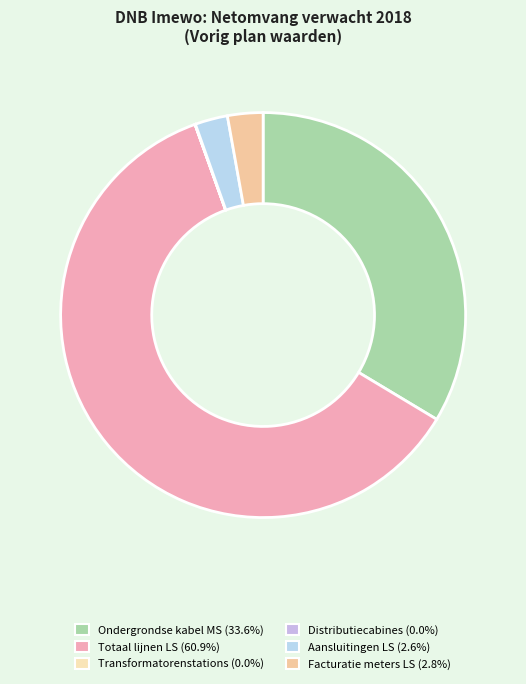

Which category has the biggest portion of the pie?

Totaal lijnen LS